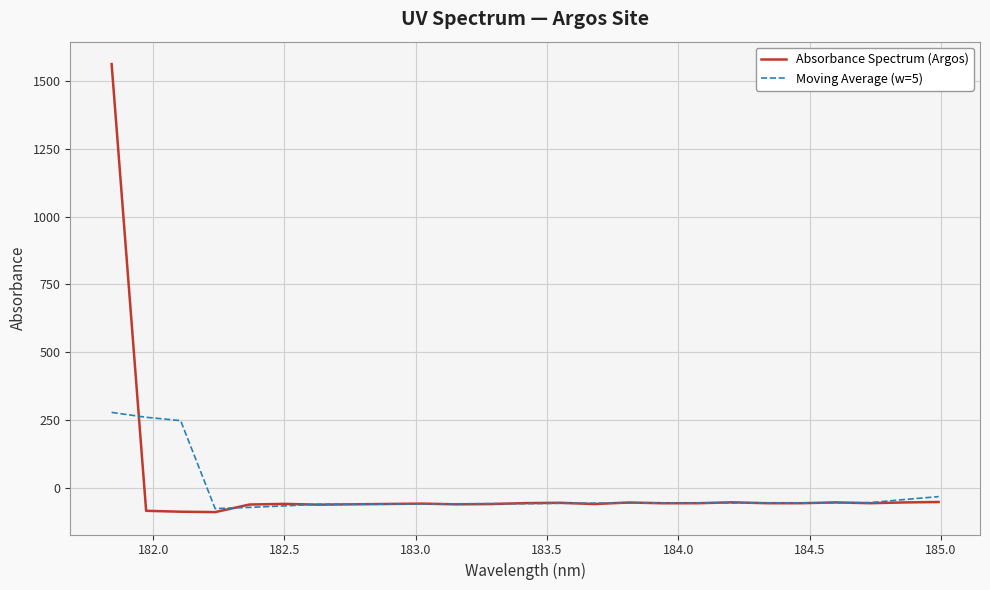

Rank the series by their maximum value, from highest to lowest.

Absorbance Spectrum (Argos), Moving Average (w=5)